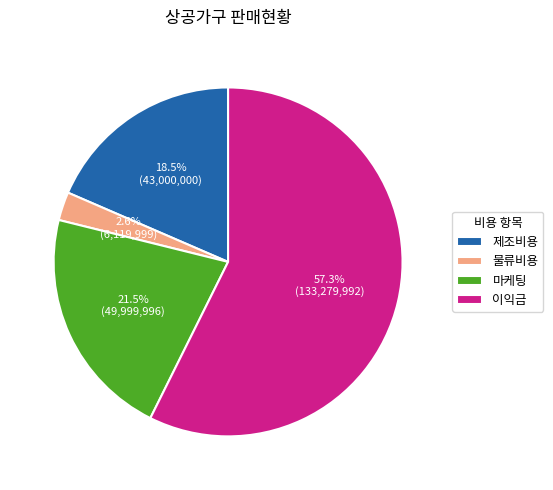

What percentage is the 이익금 slice, to the nearest percent?

57%